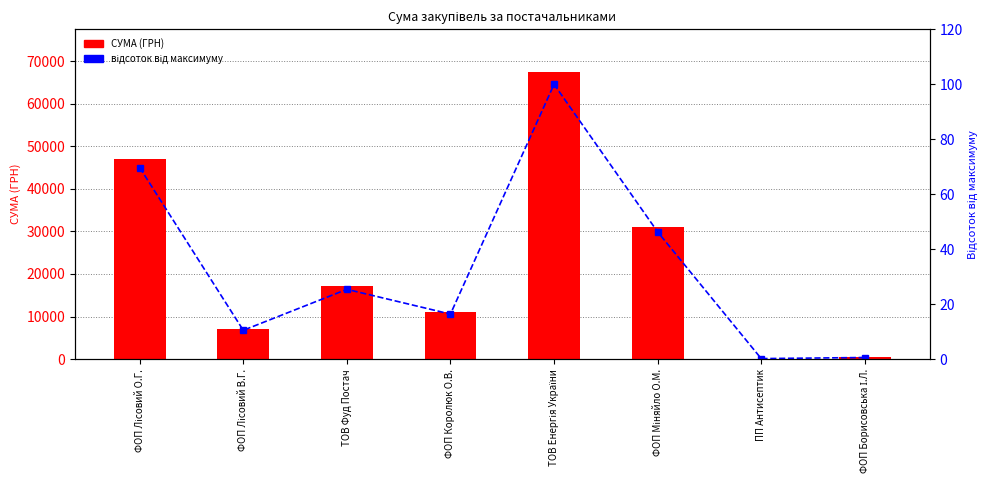

Which has a higher value, ФОП Міняйло О.М. or ТОВ Фуд Постач?

ФОП Міняйло О.М.